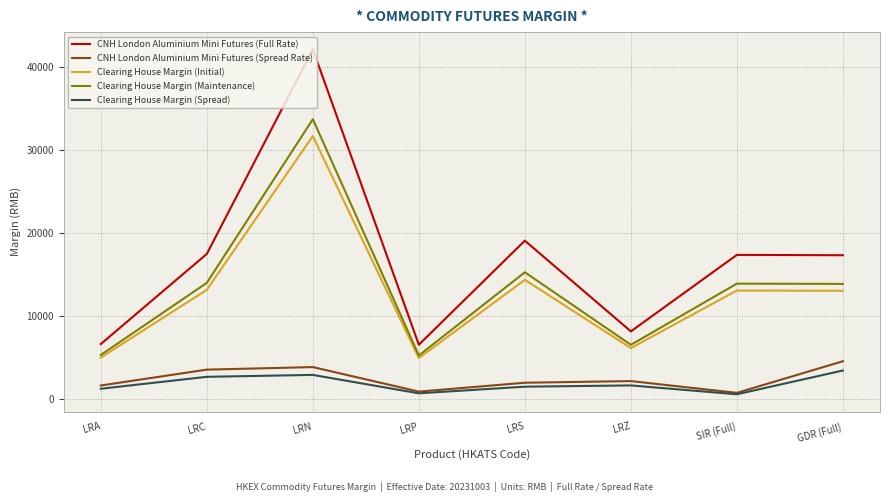

Which series has the widest spread of values?

CNH London Aluminium Mini Futures (Full Rate)